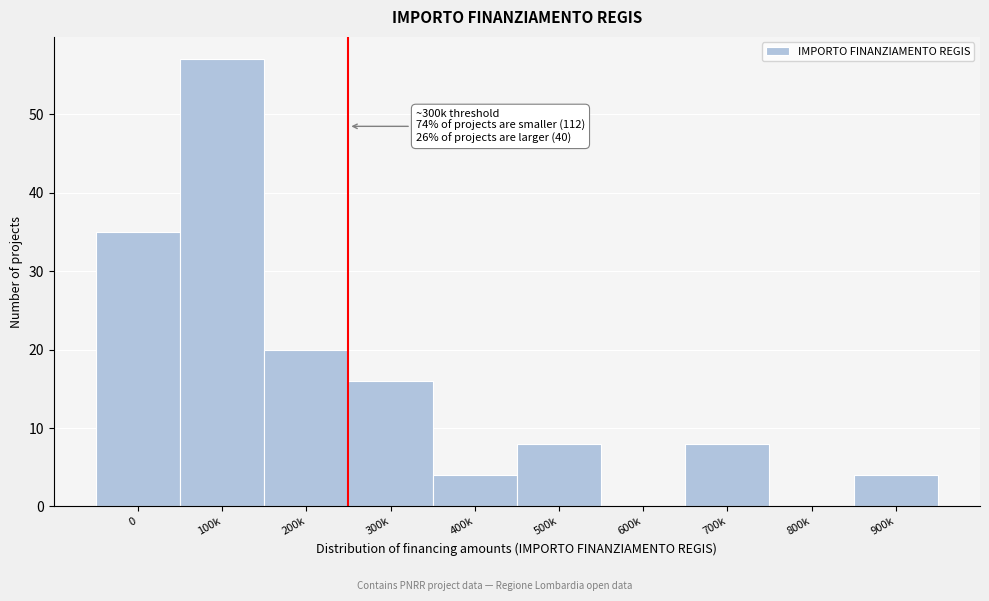

Reading left to right, transcribe all the data shown in this chart.

0=35	100k=57	200k=20	300k=16	400k=4	500k=8	600k=0	700k=8	800k=0	900k=4